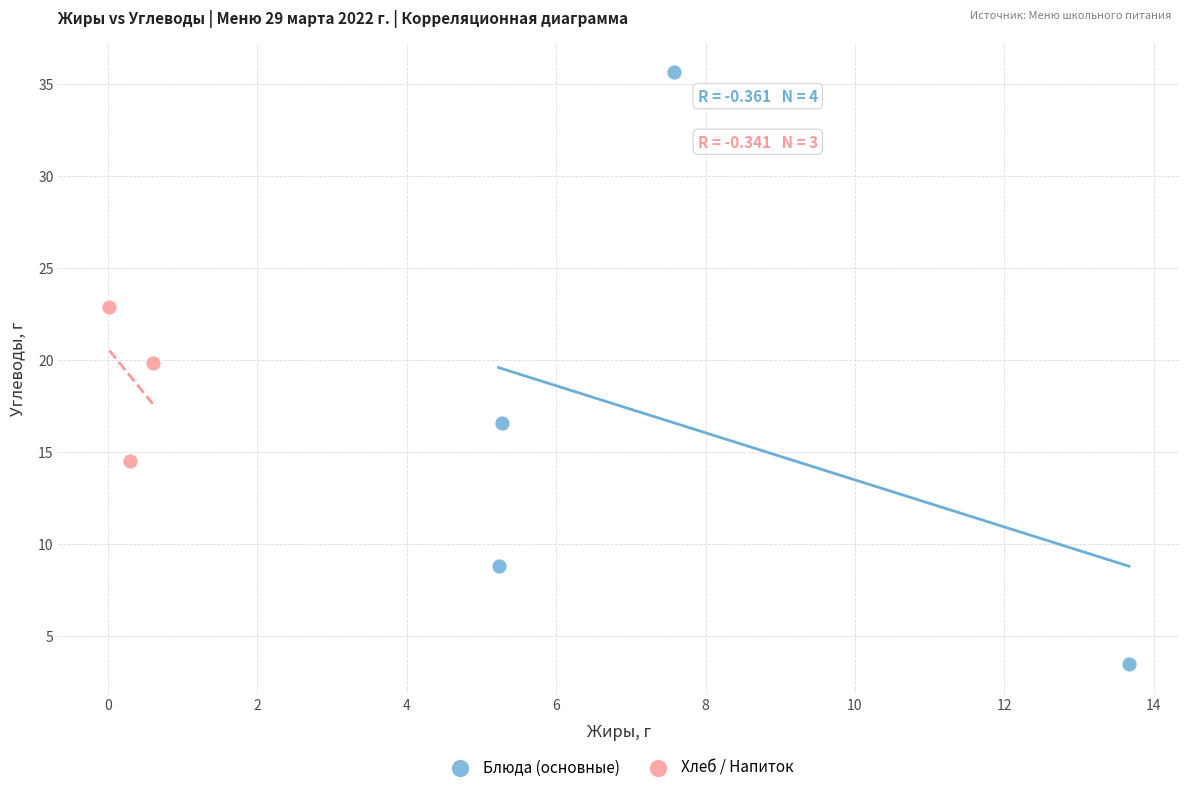

Which series contains the highest Y value?

Блюда (основные)